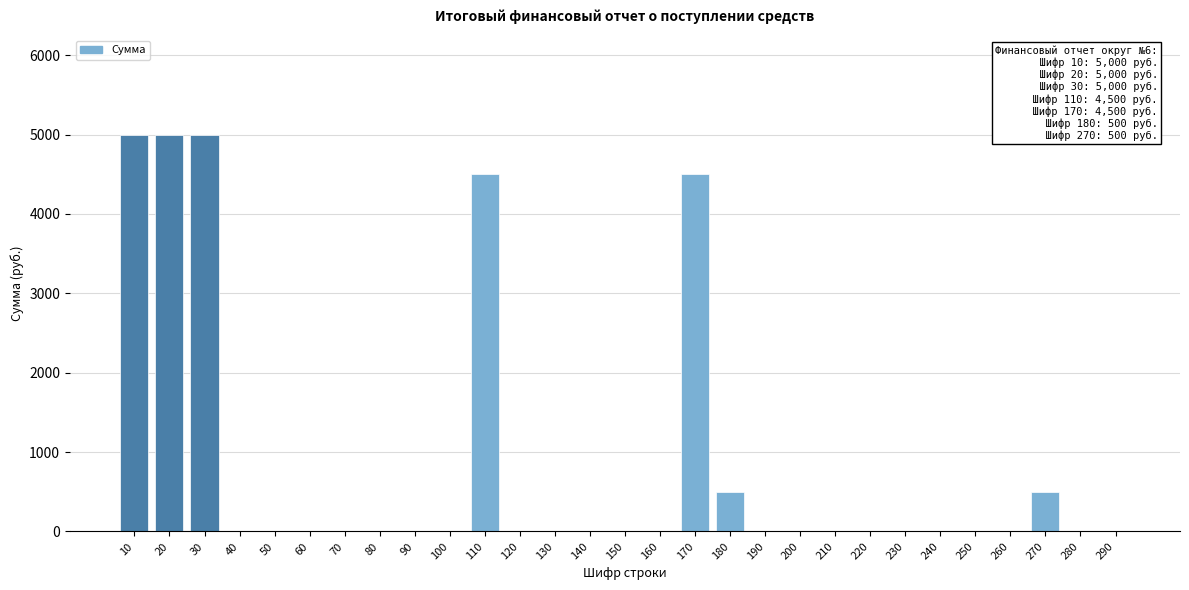

Reading right to left, transcribe all the data shown in this chart.

290=0	280=0	270=500	260=0	250=0	240=0	230=0	220=0	210=0	200=0	190=0	180=500	170=4500	160=0	150=0	140=0	130=0	120=0	110=4500	100=0	90=0	80=0	70=0	60=0	50=0	40=0	30=5000	20=5000	10=5000